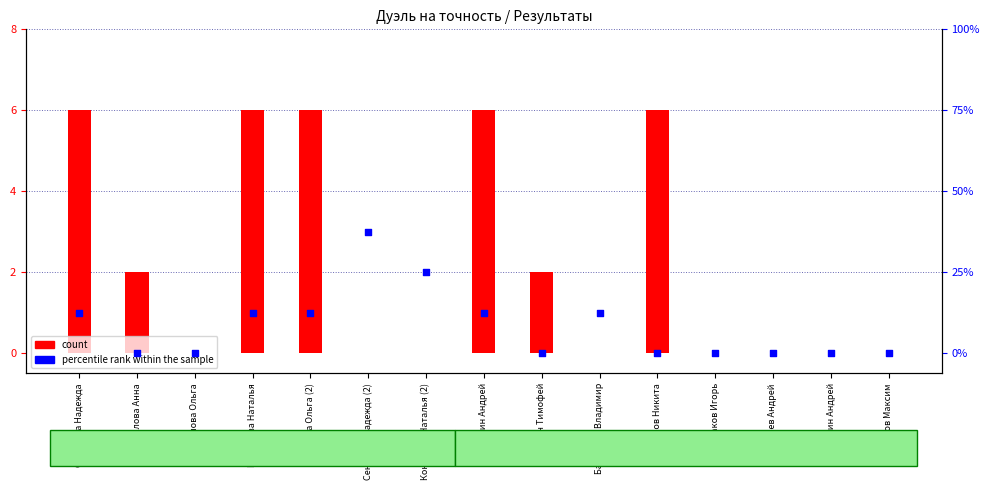

Is the value of percentile rank within the sample at Сорокин Тимофей greater than the value of count at Конюхова Наталья (2)?

No